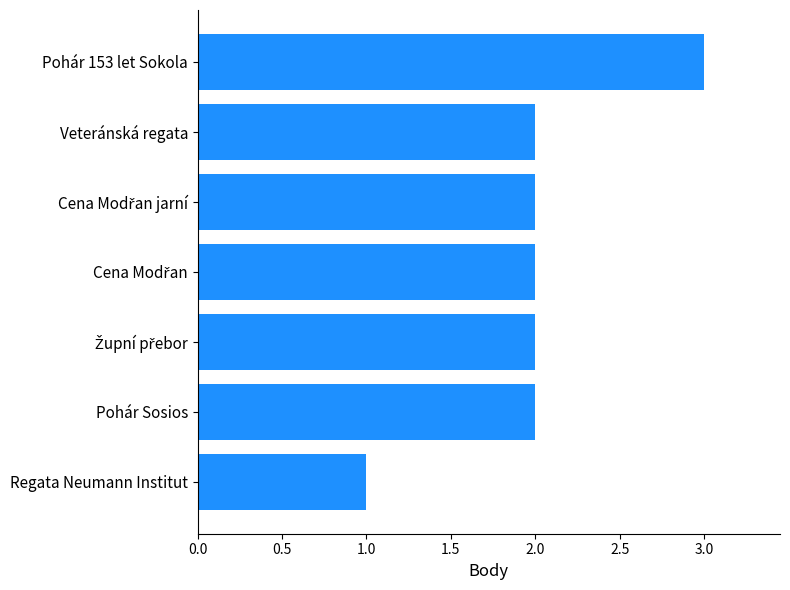

What is the approximate value at Pohár 153 let Sokola?

3